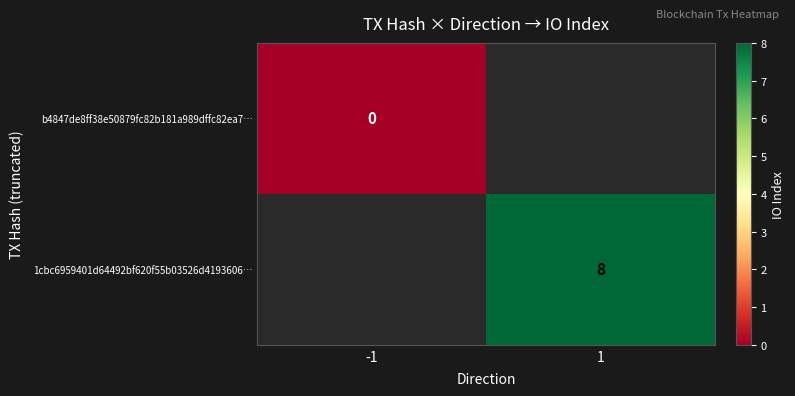

Count the number of categories in the chart.

2